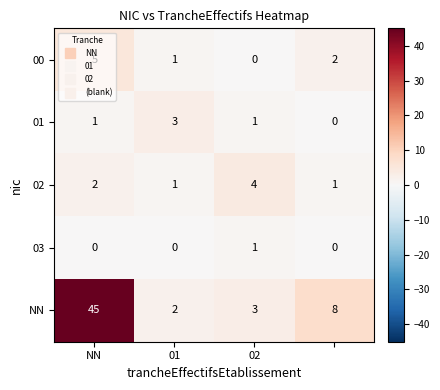

What is the highest value of the 02 series?

4